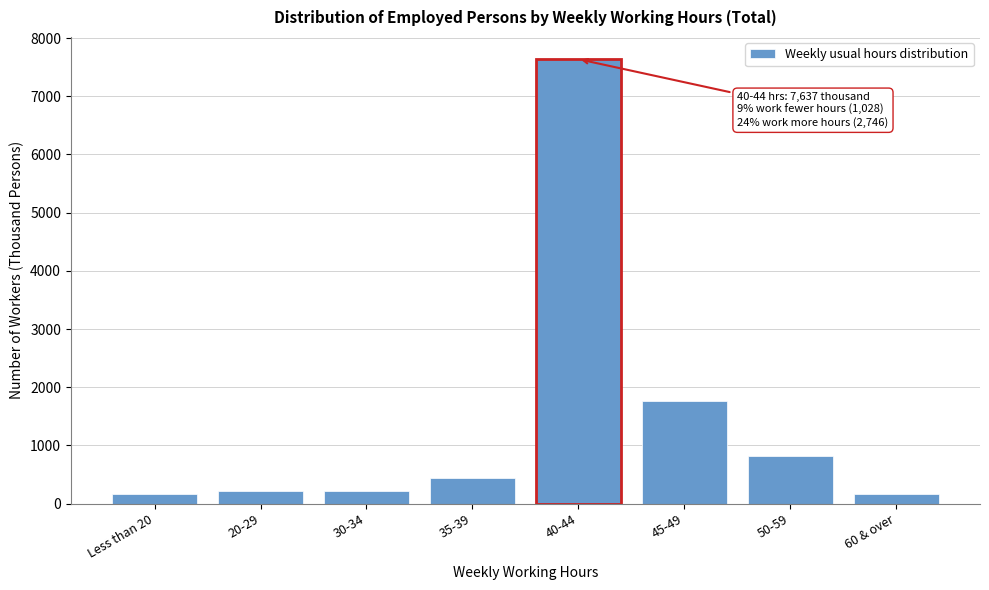

What is the value of the 7th bar from the left?

813